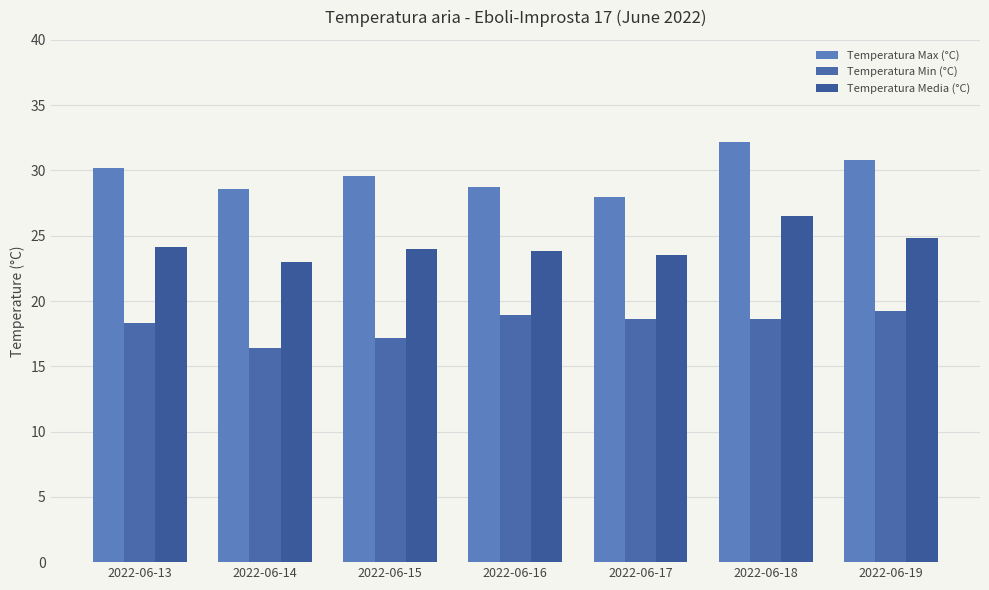

The value of Temperatura Media (°C) at 2022-06-16 is 10.2. True or false?

False